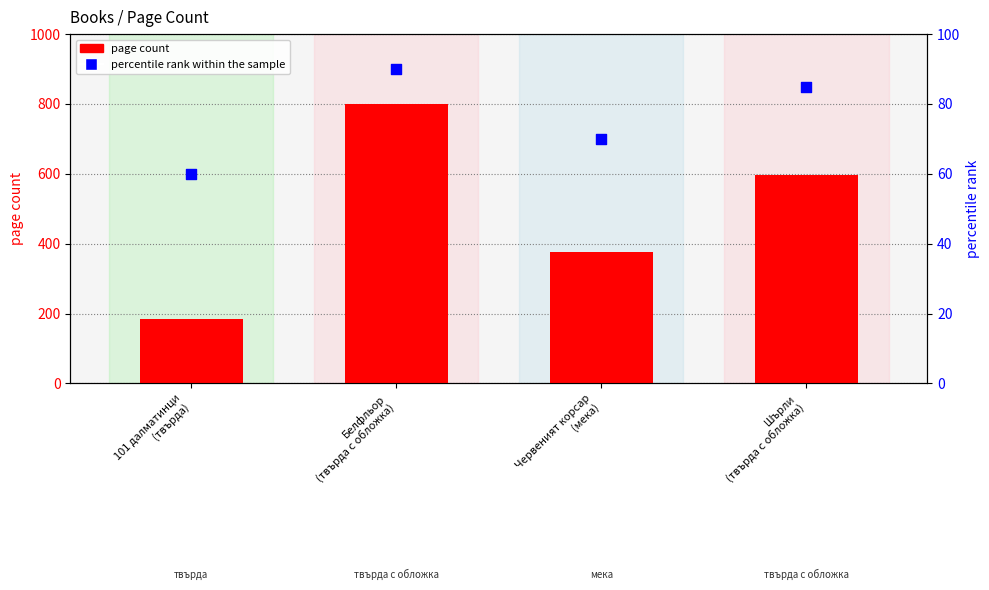

Which series has the largest total across all categories?

page count